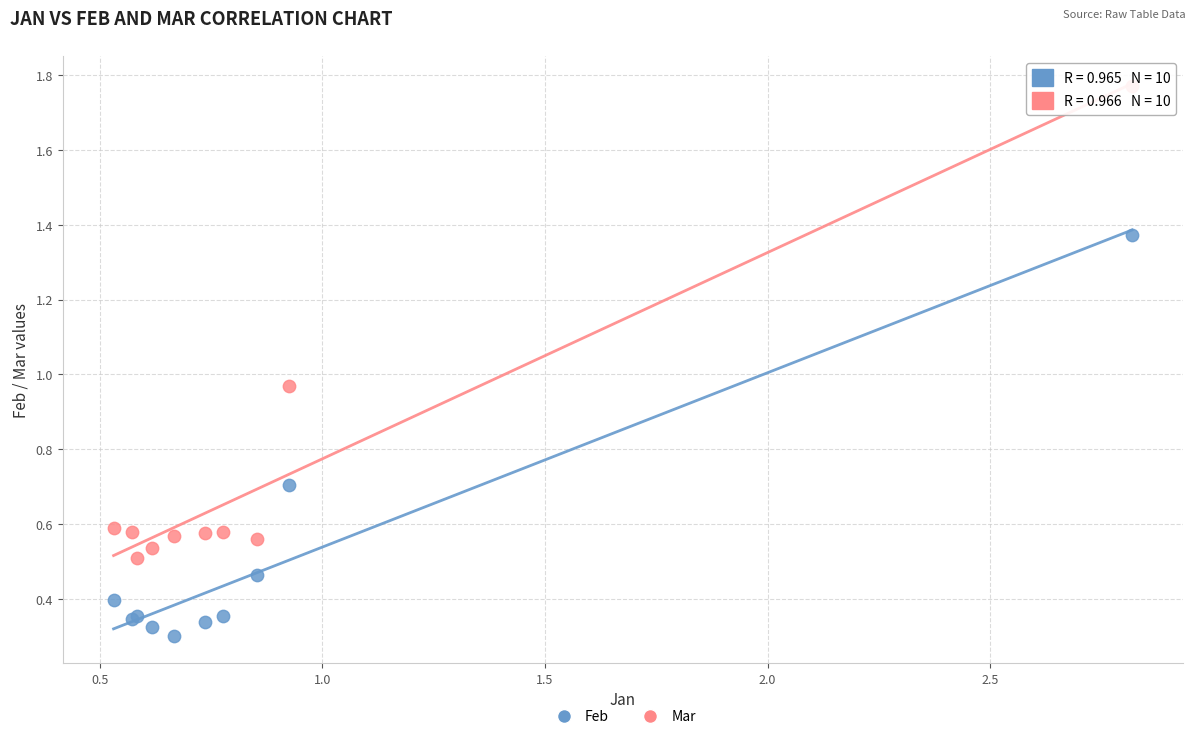

Which series contains the highest Y value?

Mar